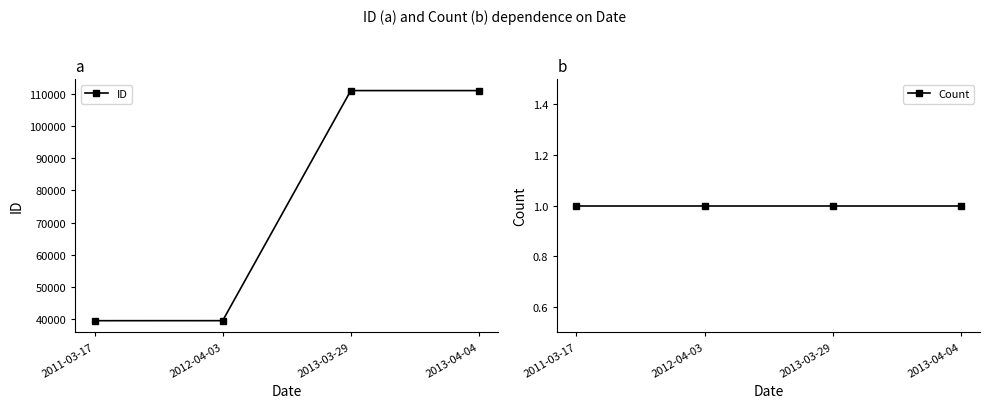

How many distinct data groups are displayed?

2